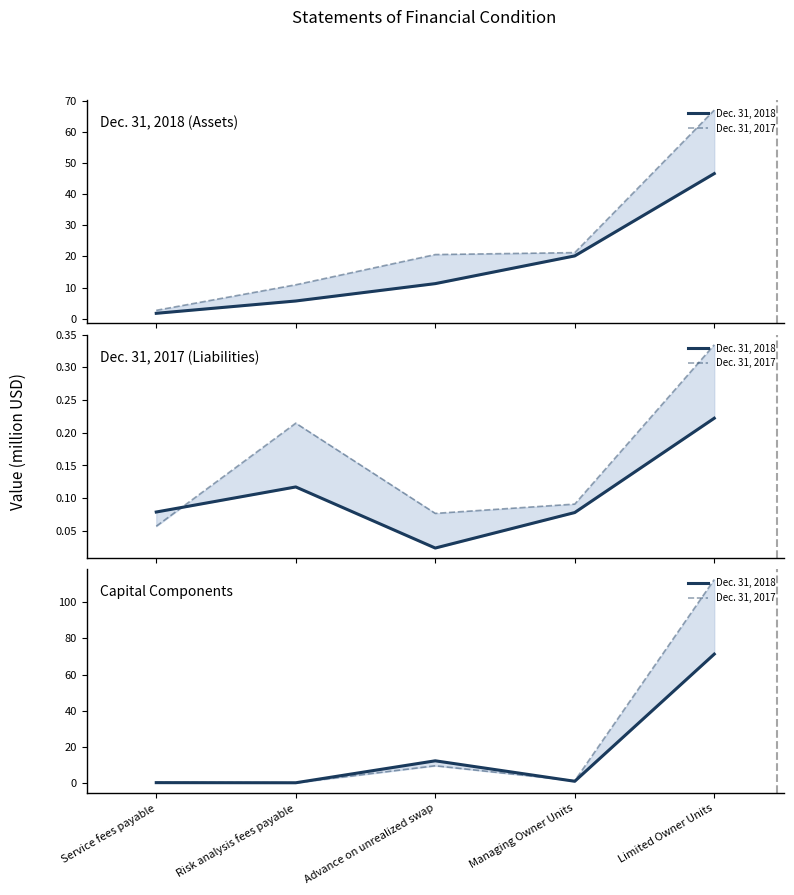

What position from the left is Advance on unrealized swap?

3